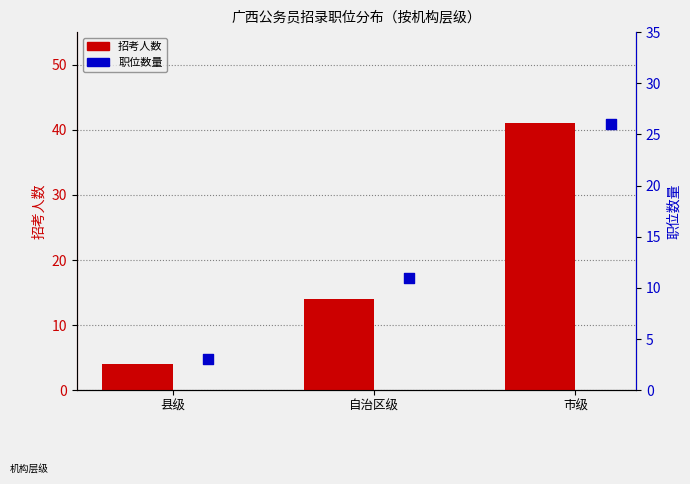

Which series has the largest Y range (max minus min)?

招考人数